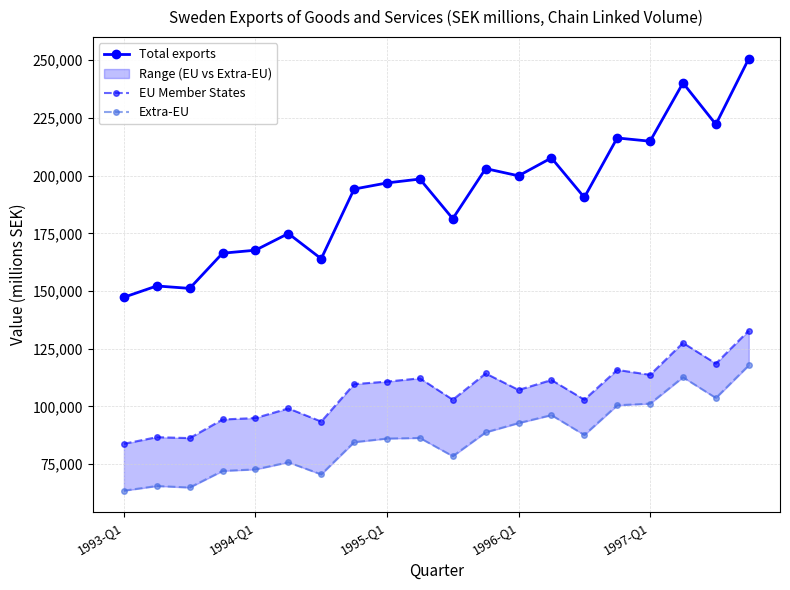

What is the value of the Total exports point at the 15th from the left?

190538